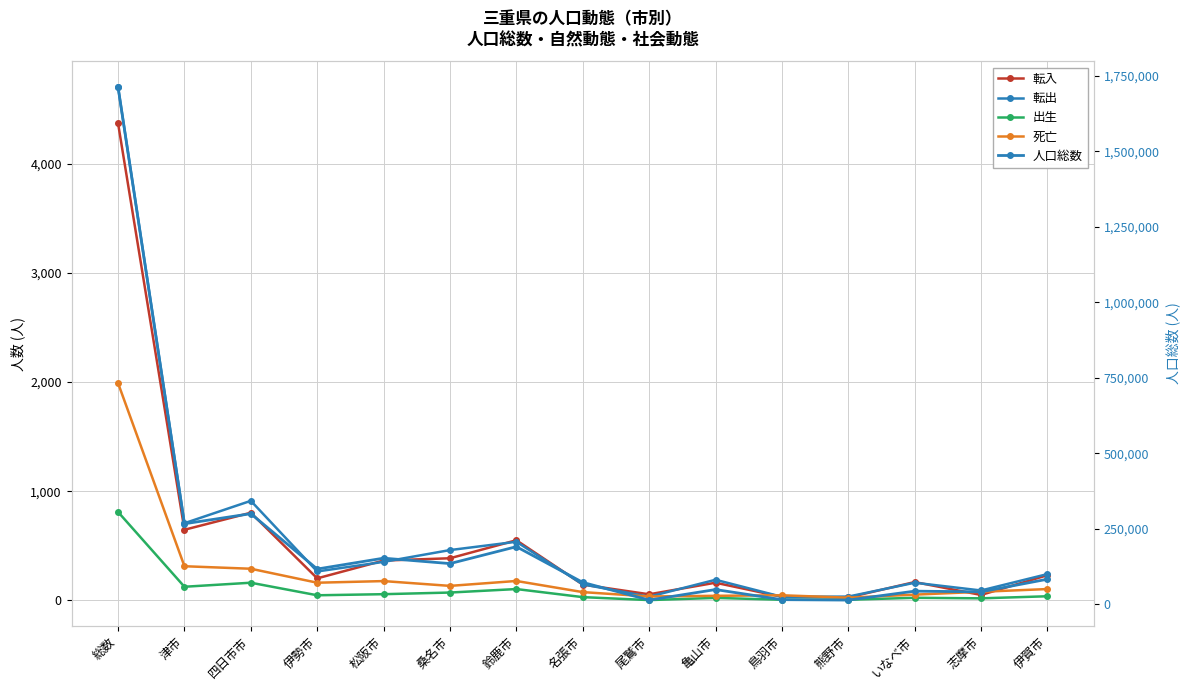

How many values in the 人口総数 series exceed 83701?

7